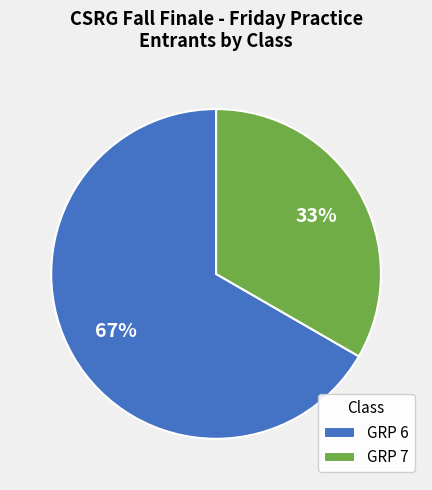

What percentage is the GRP 6 slice, to the nearest percent?

67%